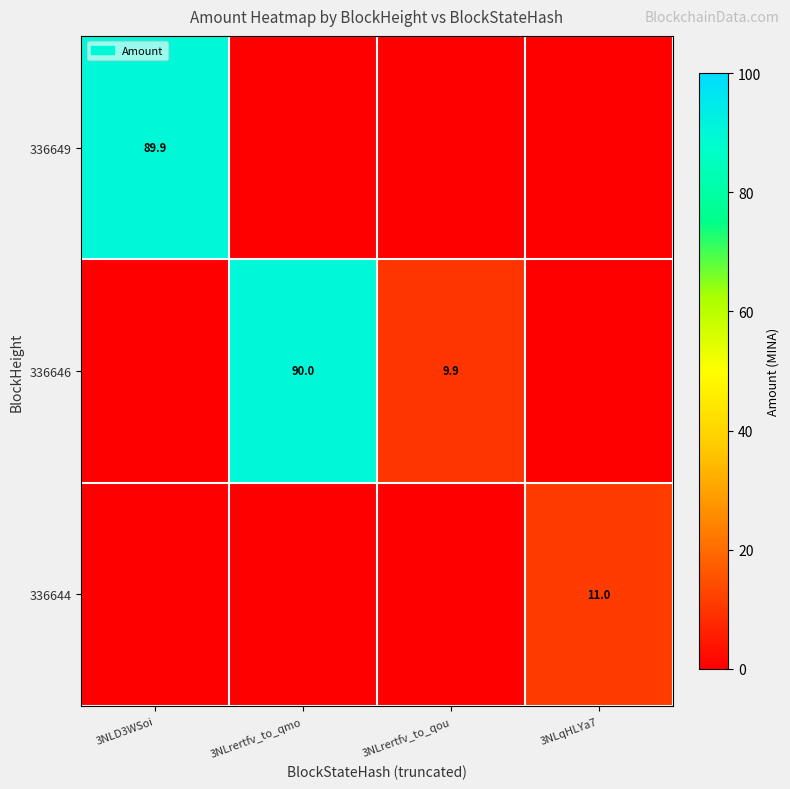

The 336646 series shows 13.1 at 3NLrertfv_to_qou. True or false?

False